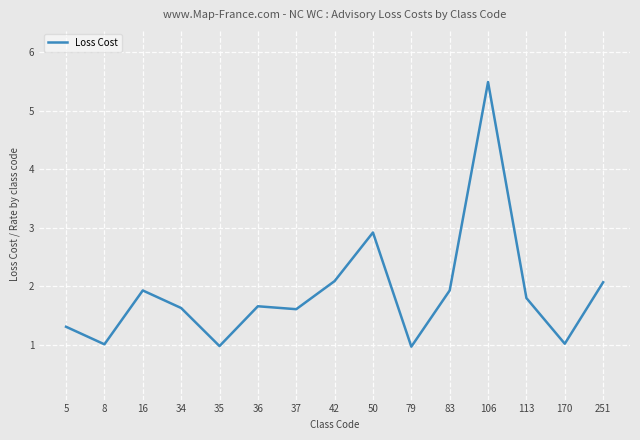

Between 35 and 113, which is larger?

113